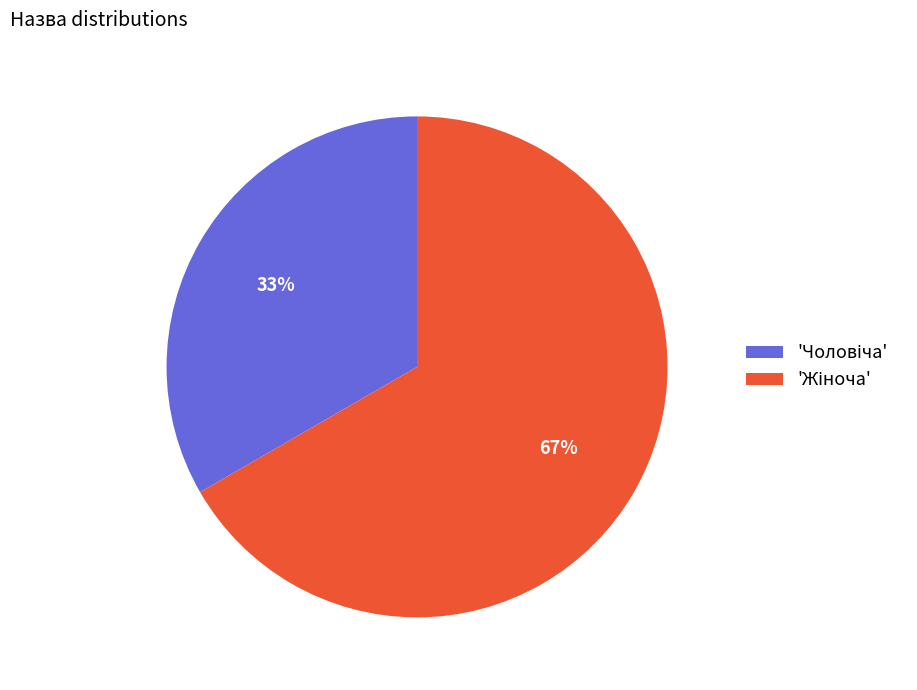

To the nearest percent, what is the average slice percentage?

50%